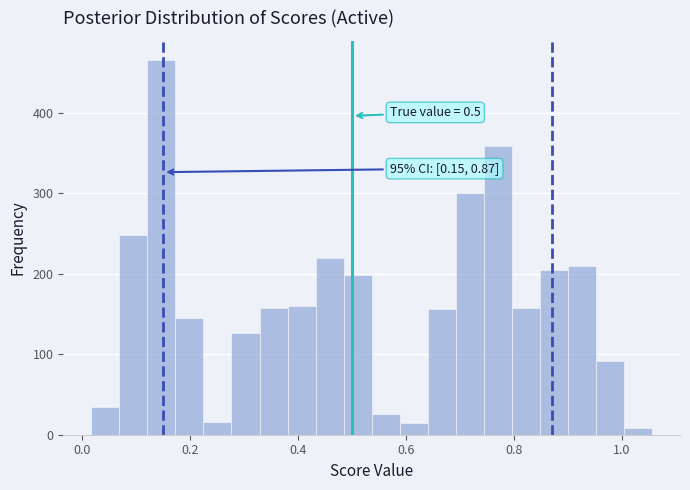

Read against the x-axis, roughly where is the centre of the tallest bar?

0.14